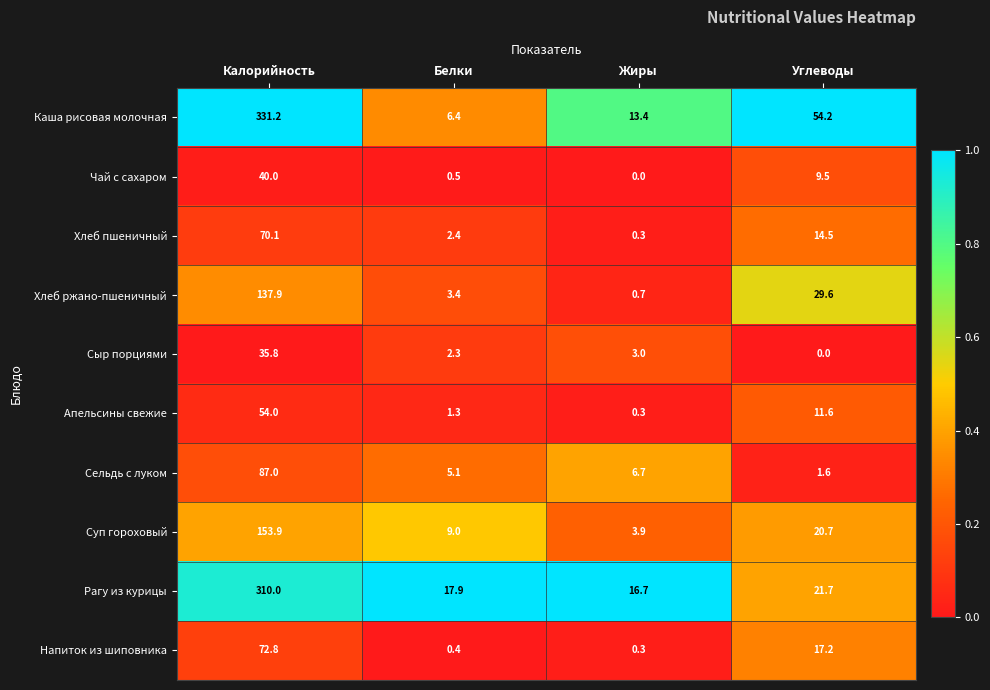

What is the average value of the Хлеб ржано-пшеничный series?

42.9